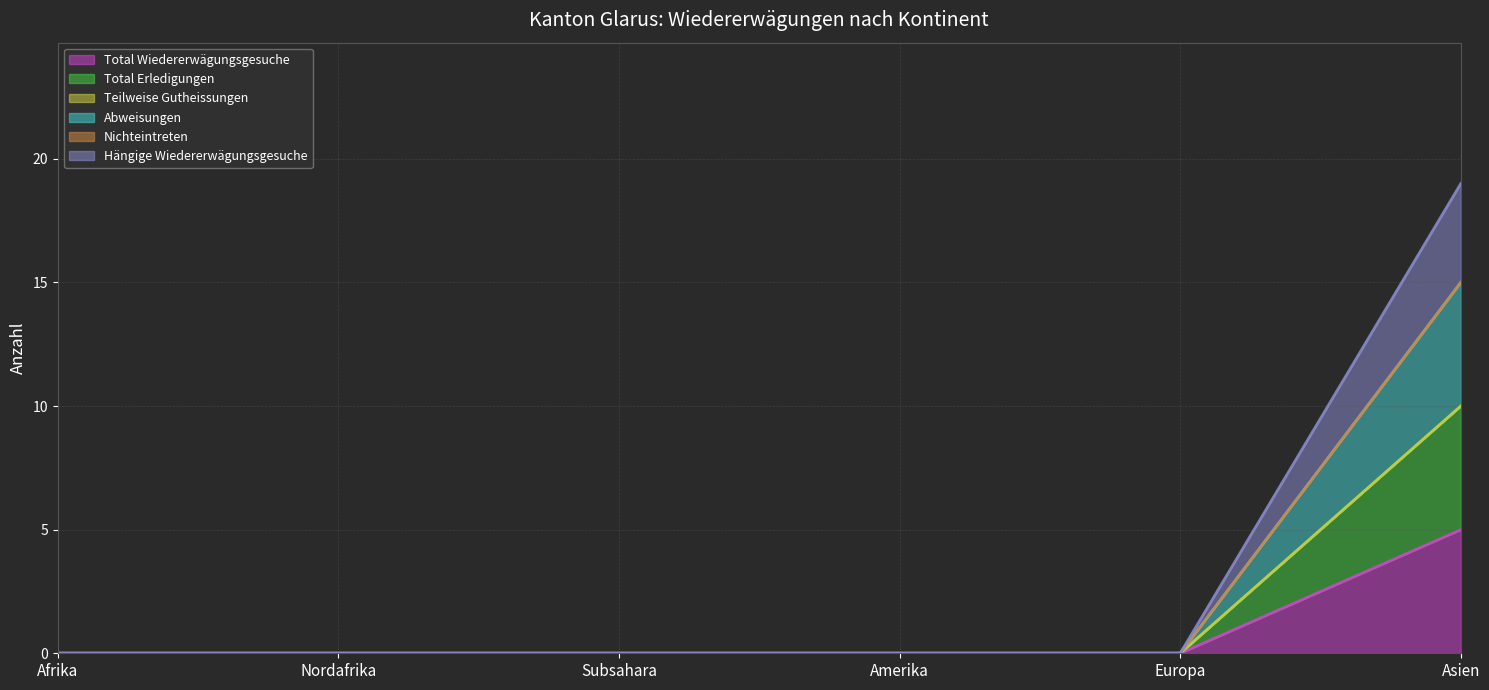

What is the label of the 6th point from the left?

Asien